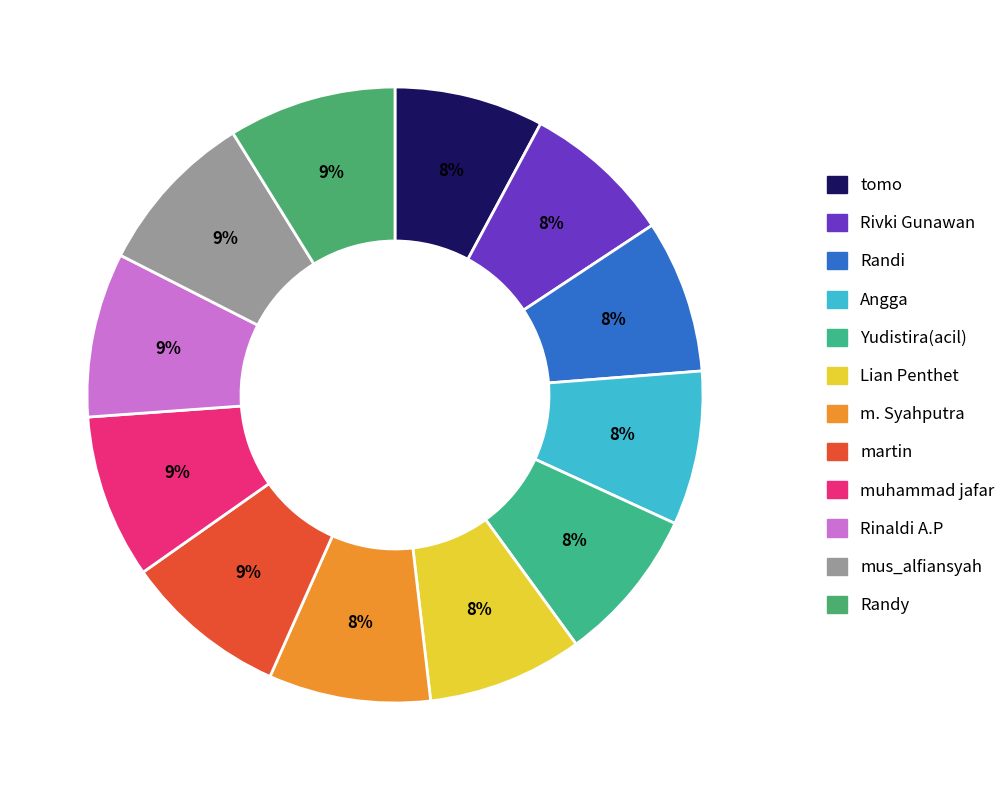

Which category has the biggest portion of the pie?

Randy